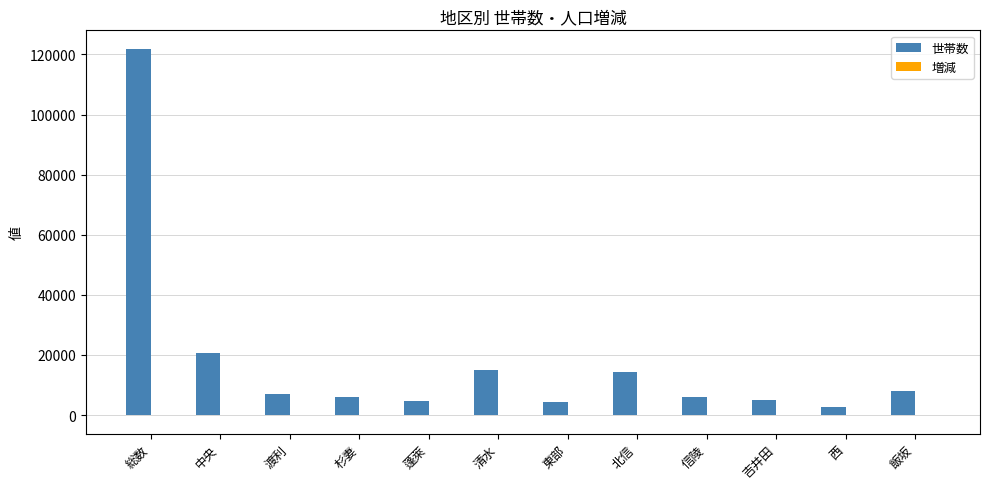

Which category has the highest value across all series?

総数